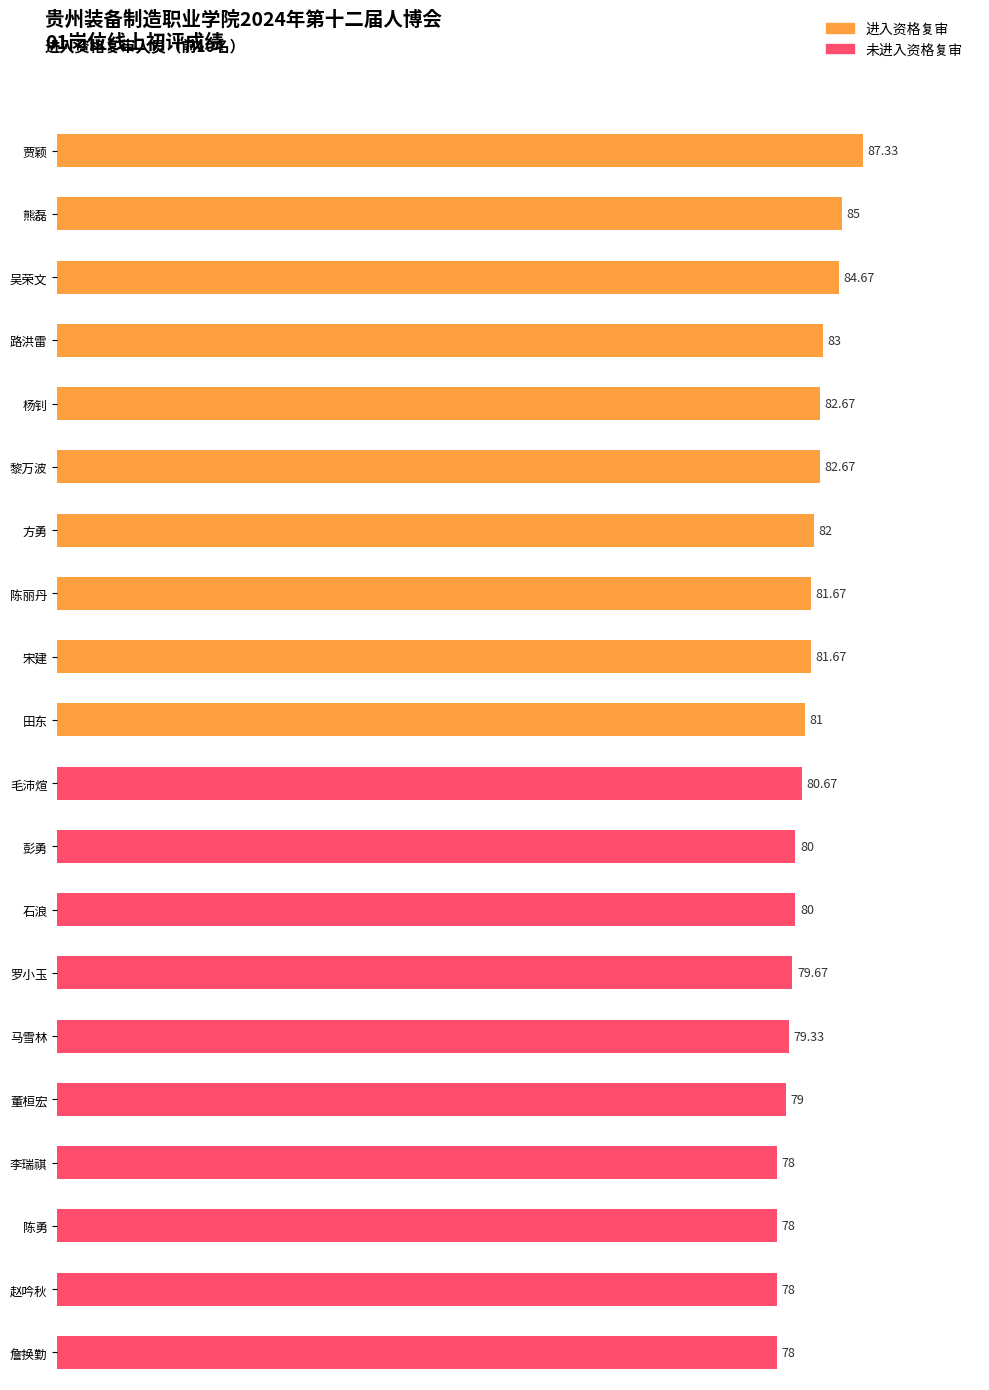

Rank the categories by value from lowest to highest.

李瑞祺, 陈勇, 赵吟秋, 詹换勤, 董桓宏, 马雪林, 罗小玉, 彭勇, 石浪, 毛沛煊, 田东, 陈丽丹, 宋建, 方勇, 杨钊, 黎万波, 路洪雷, 吴荣文, 熊磊, 贾颖